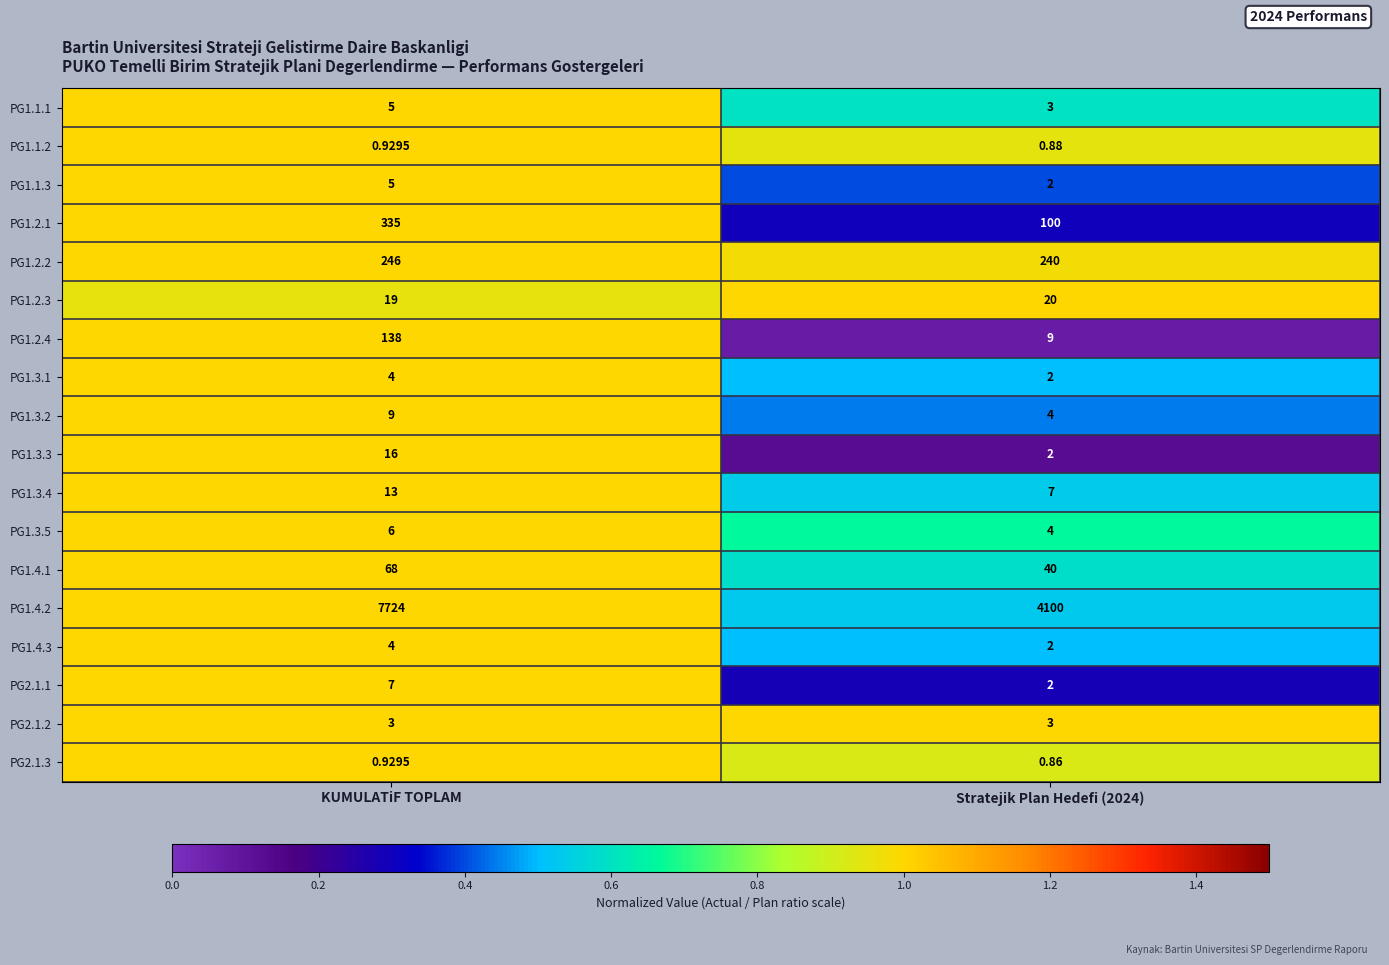

Which label corresponds to the largest value in the chart?

KUMULATiF TOPLAM